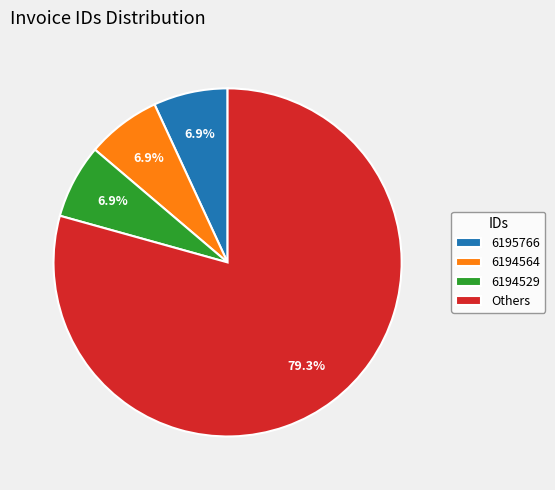

Combined, do 6194564 and 6195766 account for over 50%?

No